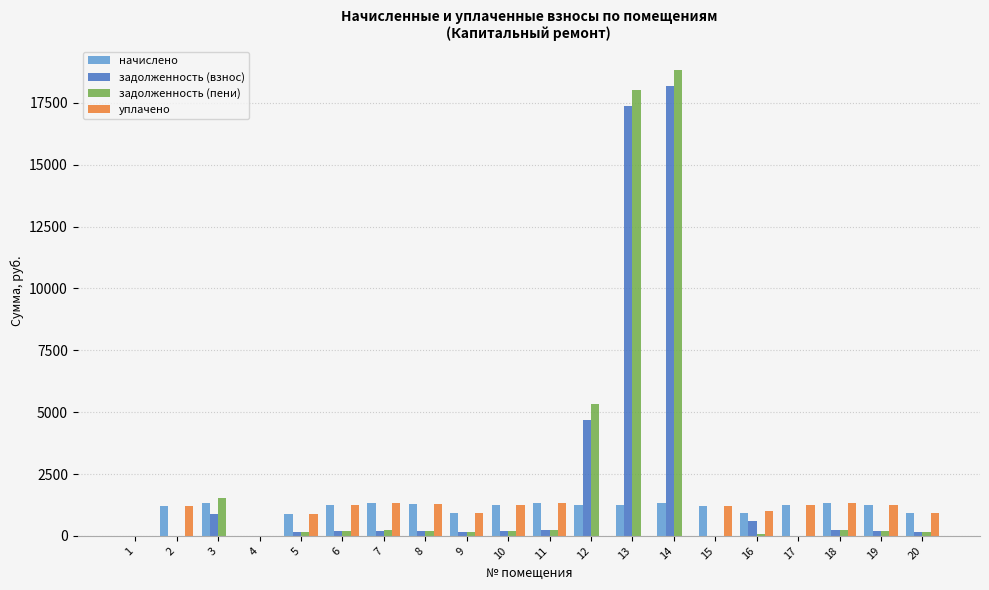

Does the chart contain stacked bars?

No